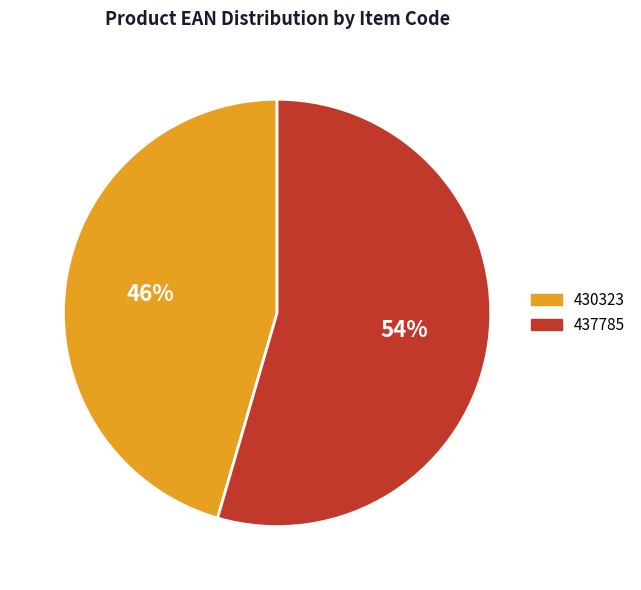

To the nearest percent, what portion does 437785 represent?

54%